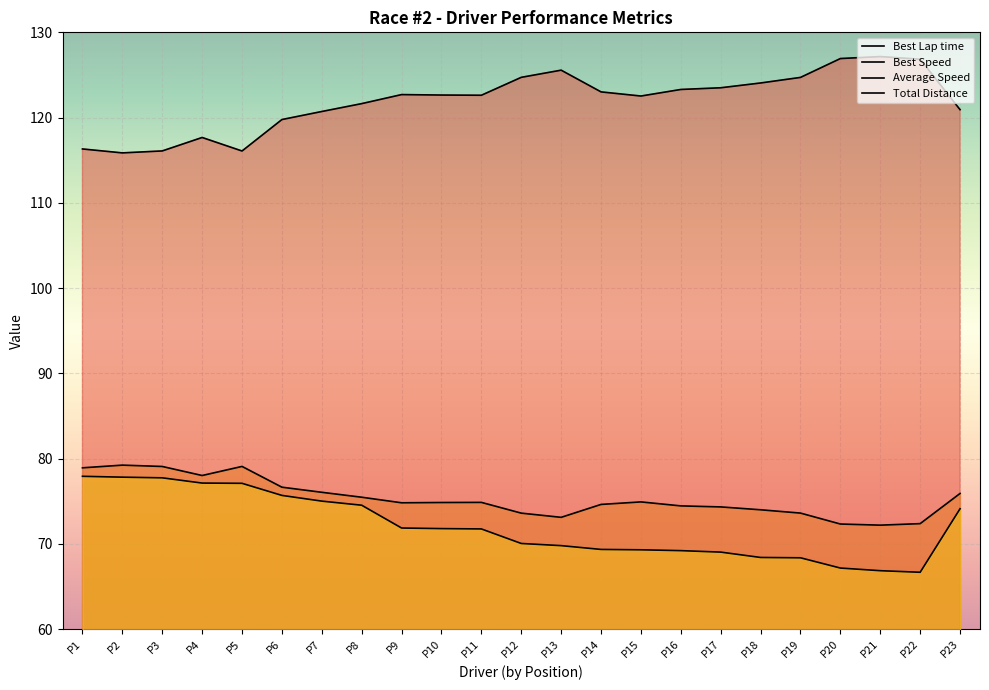

True or false: Best Speed has more than 0 interior local peaks.

True